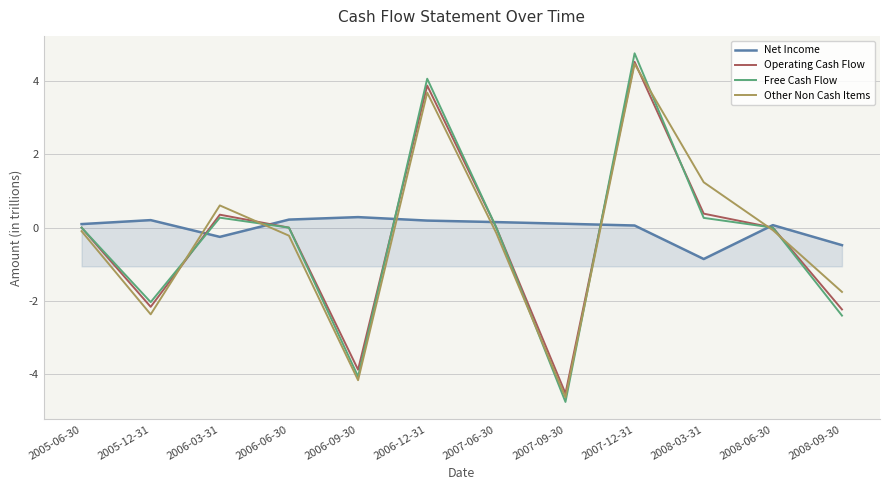

What are all the series names shown in the legend?

Net Income, Operating Cash Flow, Free Cash Flow, Other Non Cash Items